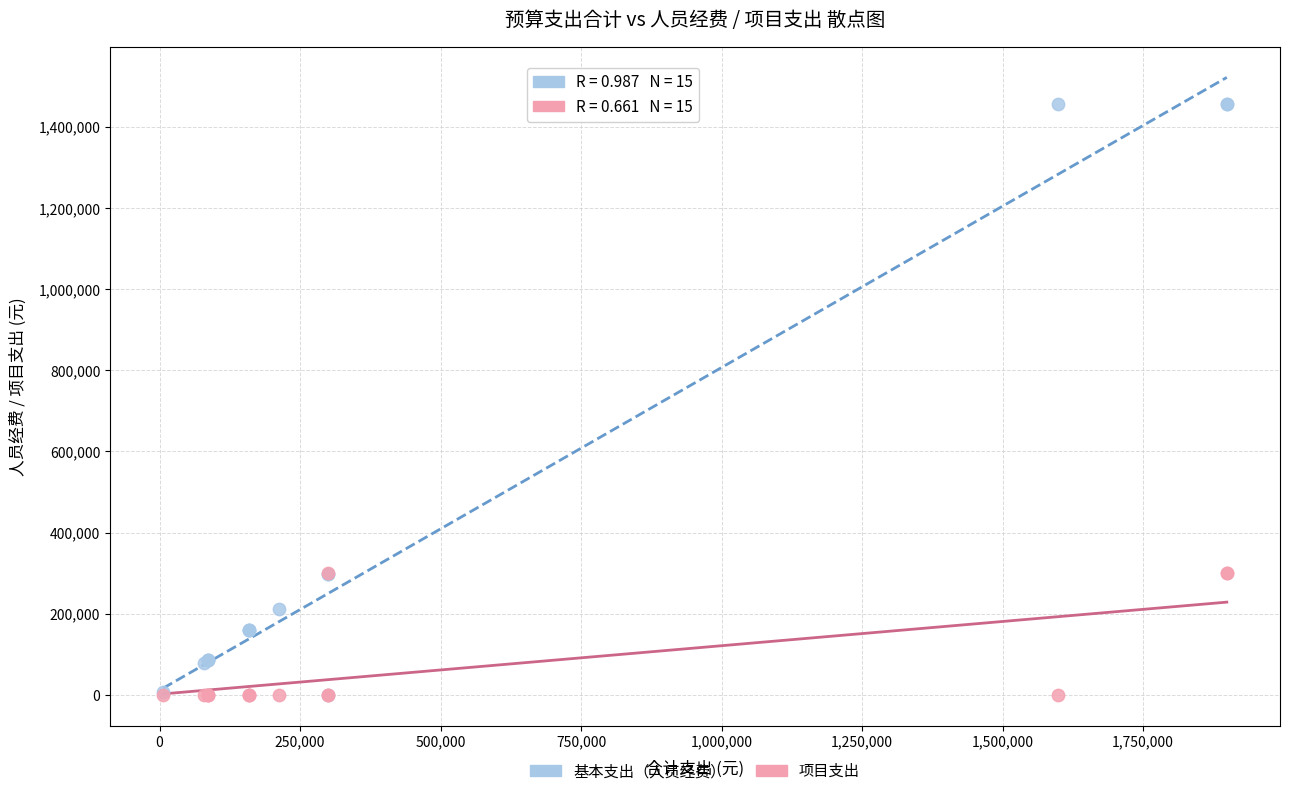

What are all the series names shown in the legend?

基本支出（人员经费）, 项目支出